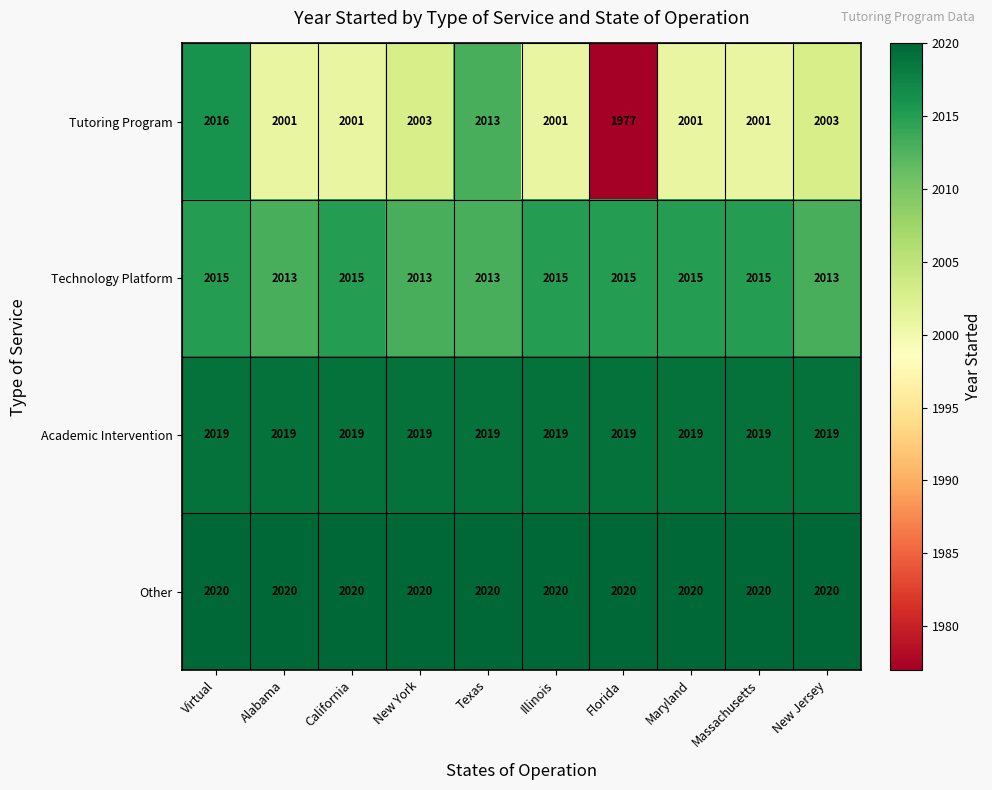

Is it true that Other equals 624 at Maryland?

False